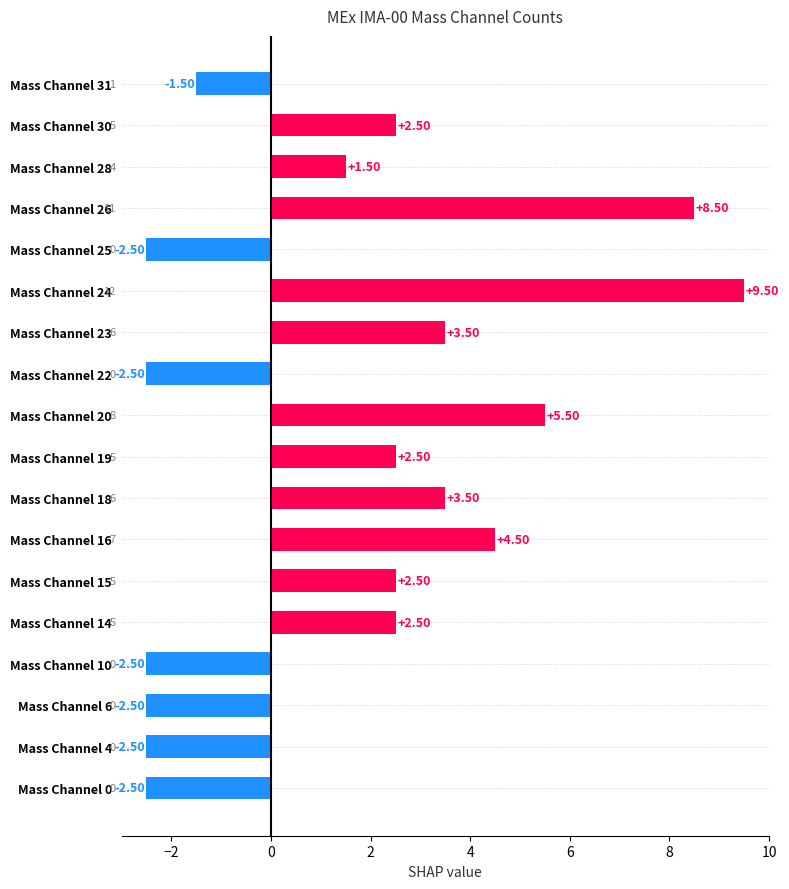

What is the difference between the maximum and minimum values?

12.0